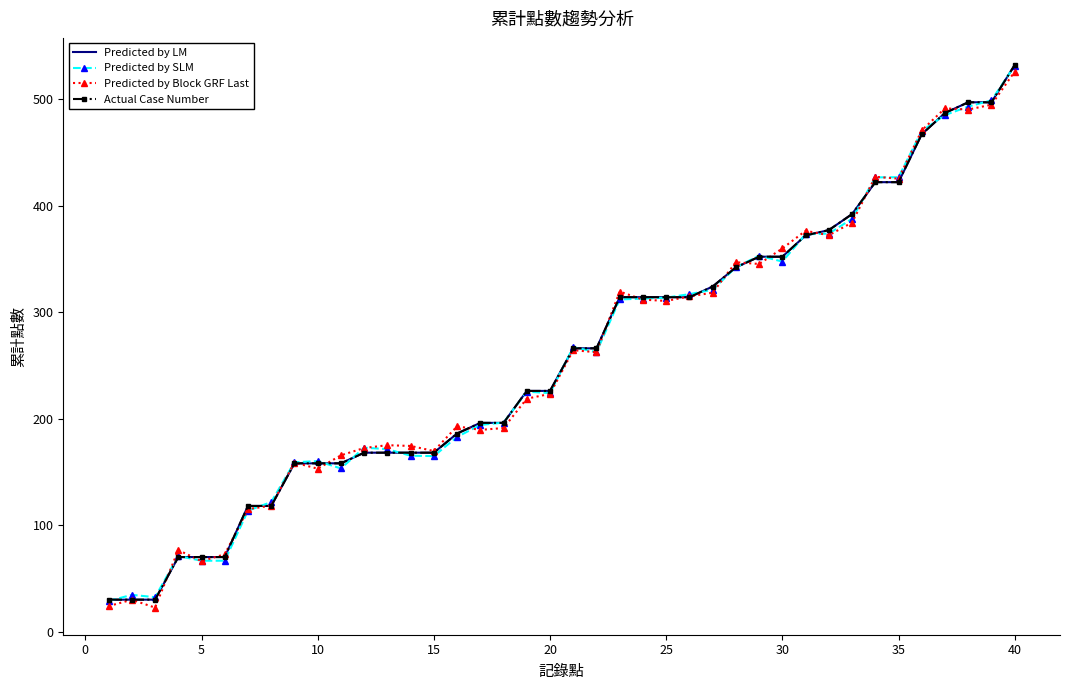

How many times do Predicted by LM and Predicted by SLM cross each other?

20